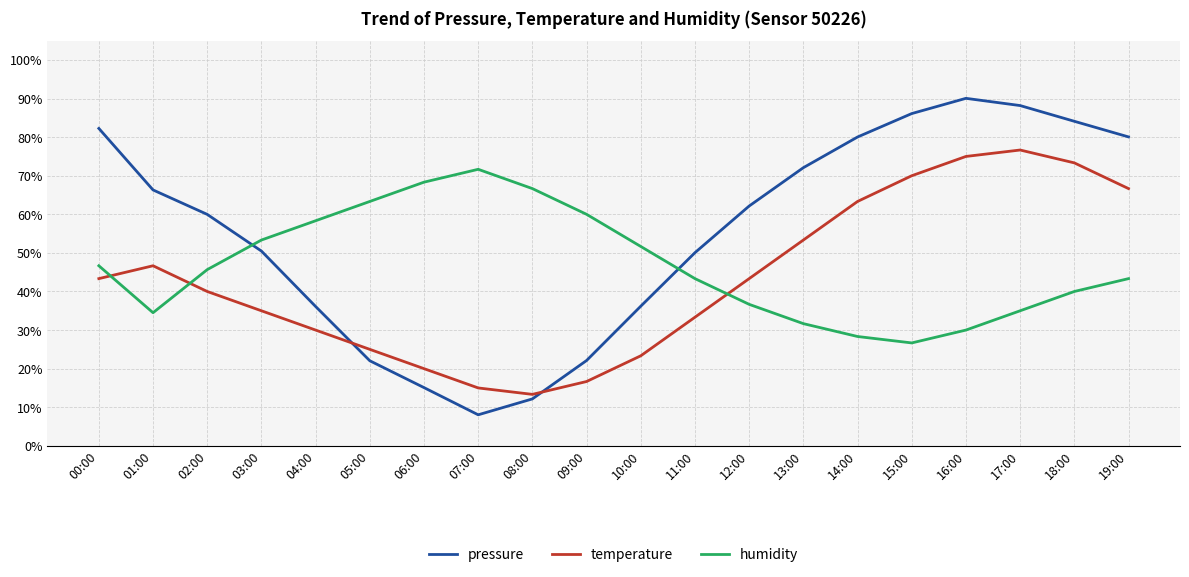

In humidity, how many points are lower than both neighbors (excluding endpoints)?

2